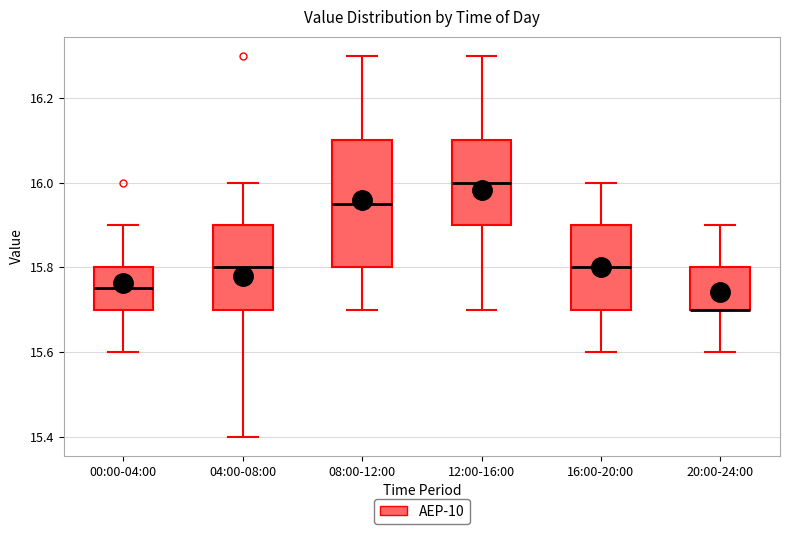

Where is the upper edge of the box for 16:00-20:00 on the y-axis? The values are not printed on the chart, so give them approximately, as read against the axis.

15.90